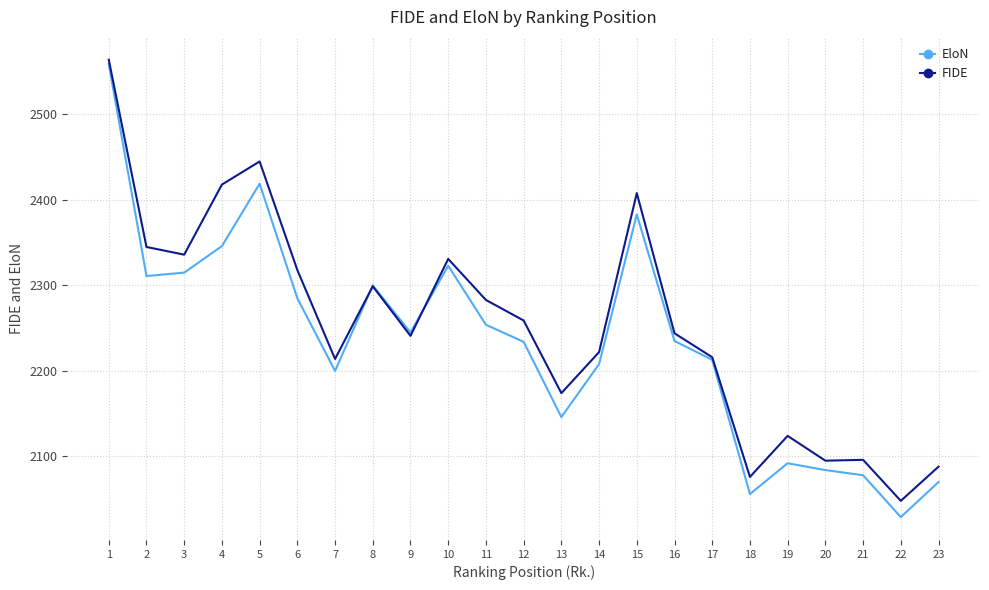

The FIDE series shows 2124 at 19. True or false?

True